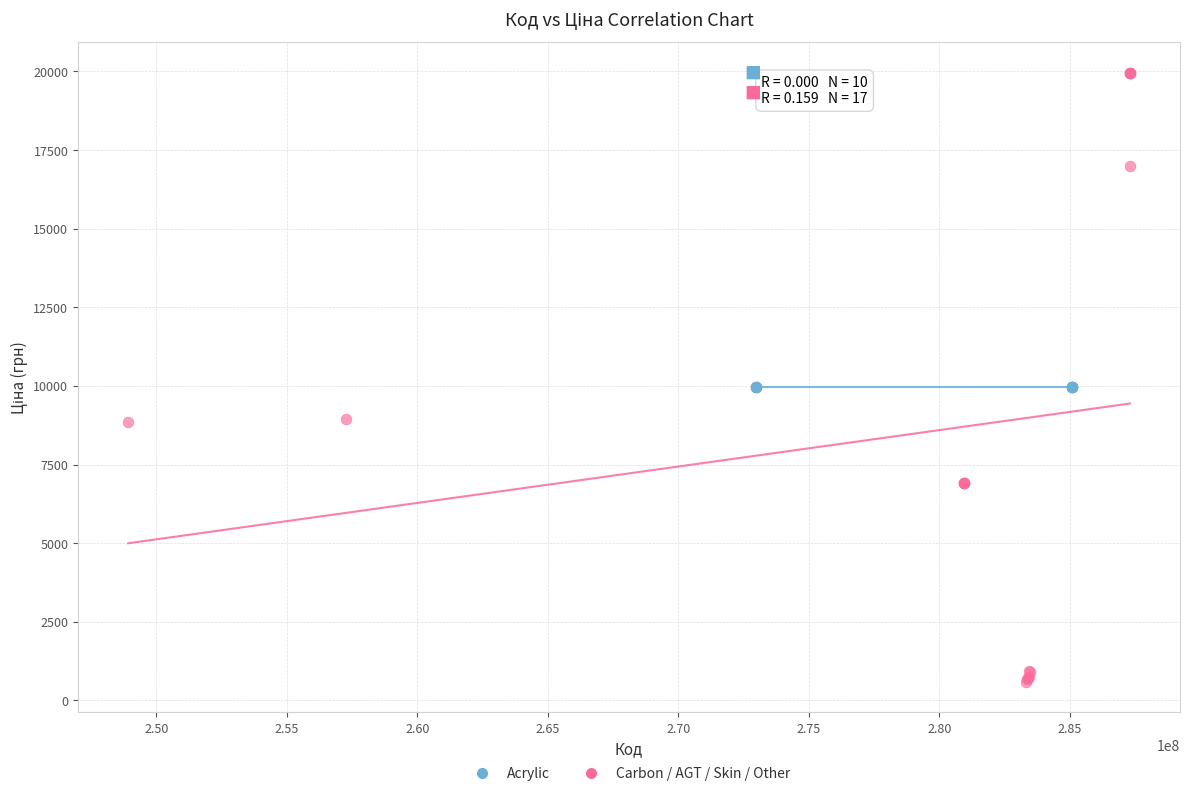

Which series reaches the maximum Y coordinate?

Carbon / AGT / Skin / Other